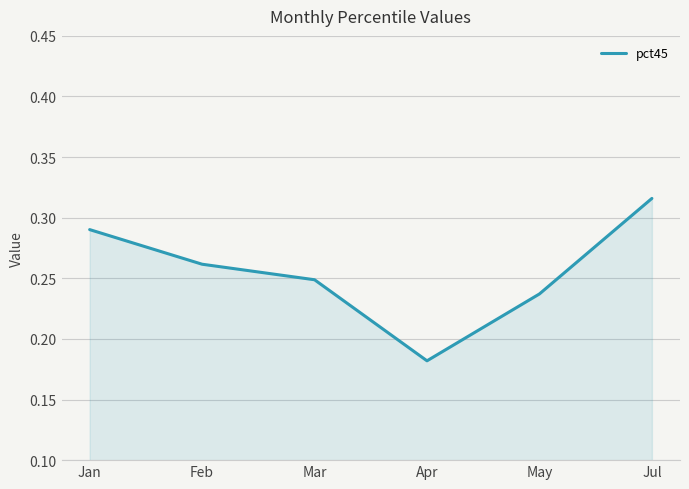

List the labels in order of value, largest first.

Jul, Jan, Feb, Mar, May, Apr